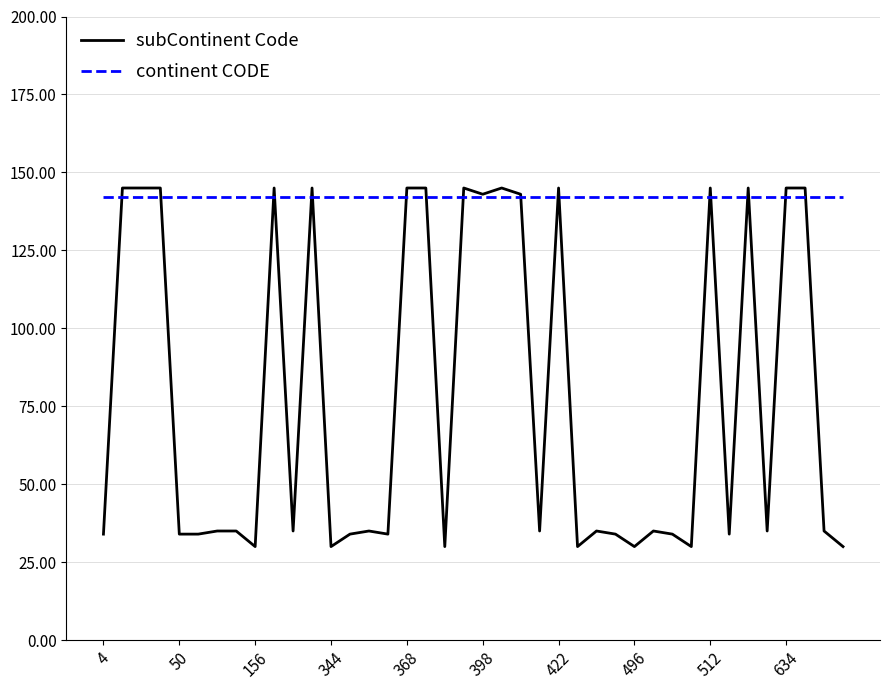

Rank the series by their average value, from highest to lowest.

continent CODE, subContinent Code